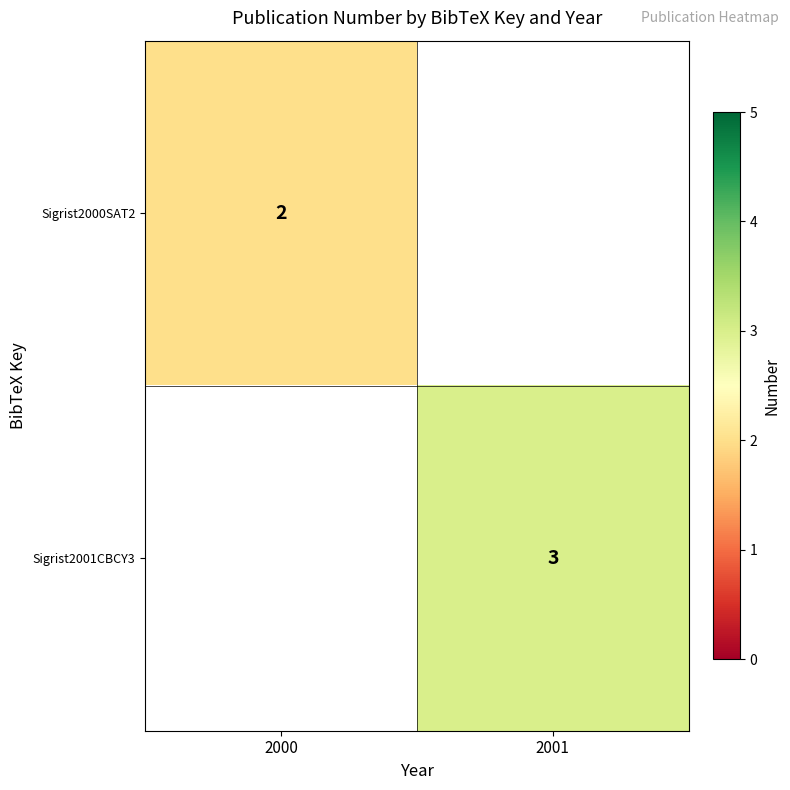

The value of Sigrist2000SAT2 at 2000 is 0.6. True or false?

False